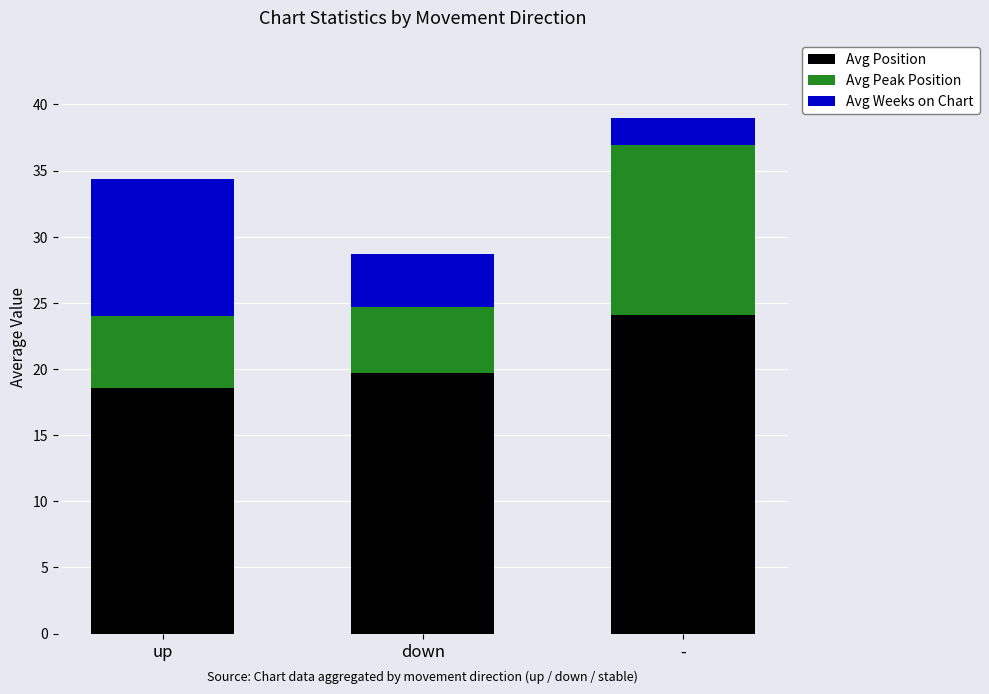

What is the total value across all series at -?

39.0